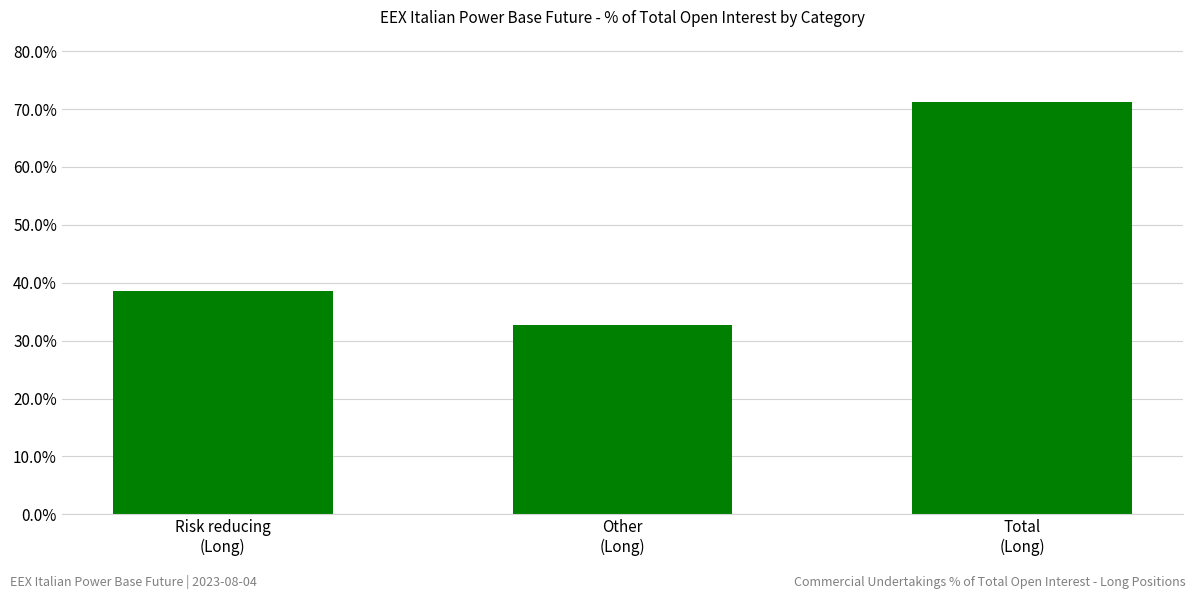

Reading right to left, transcribe all the data shown in this chart.

Total
(Long)=71.3	Other
(Long)=32.7	Risk reducing
(Long)=38.6